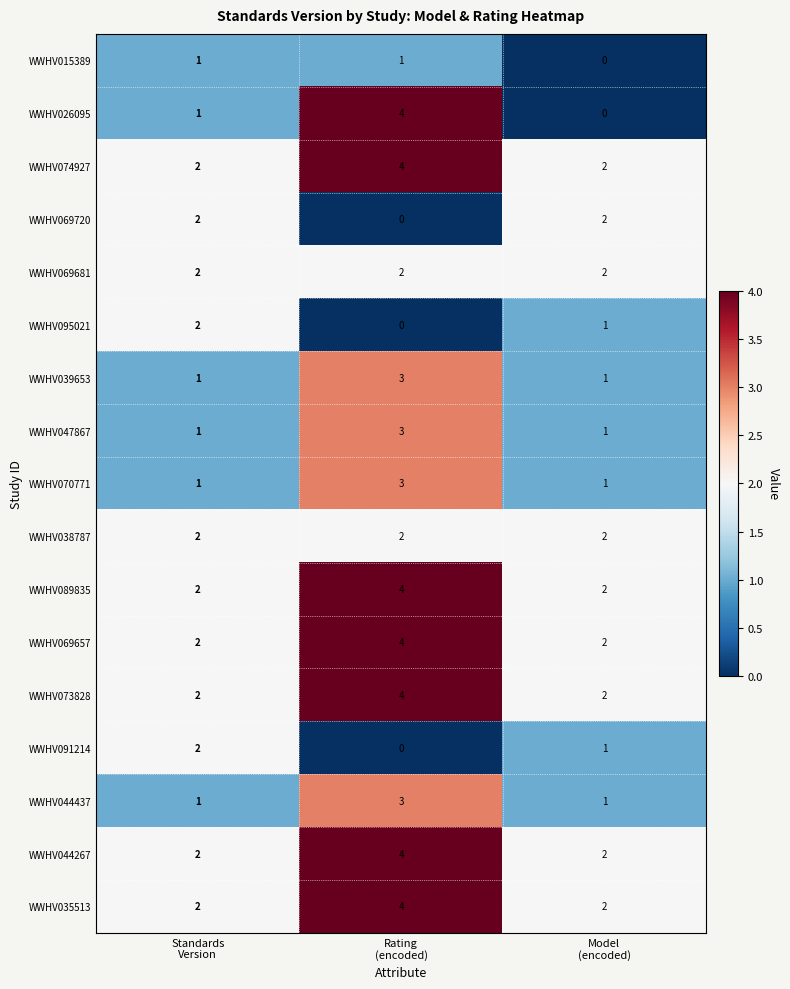

How many data points in WWHV073828 are above 2?

1